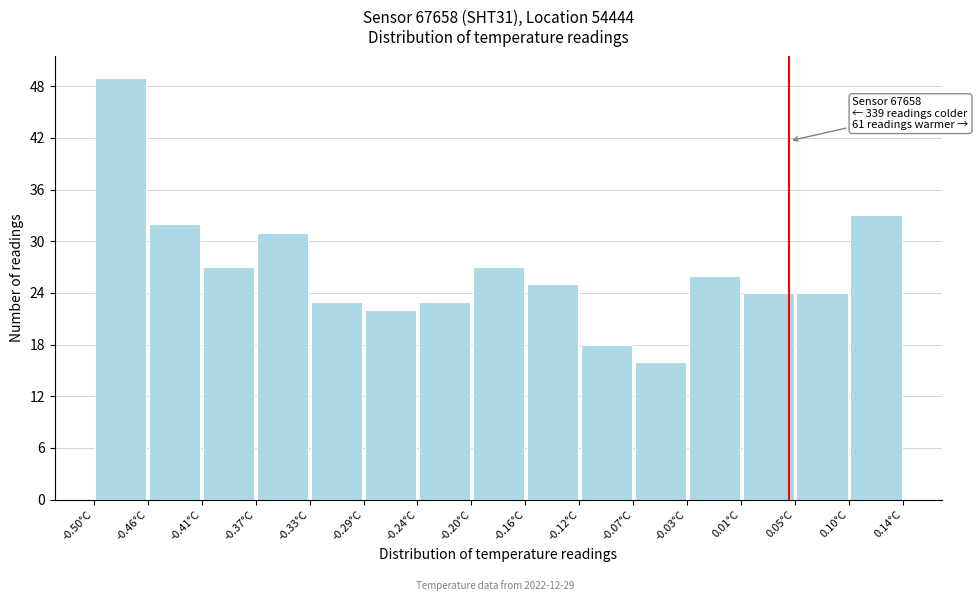

Which range on the x-axis has the tallest bar?

-0.500 to -0.455